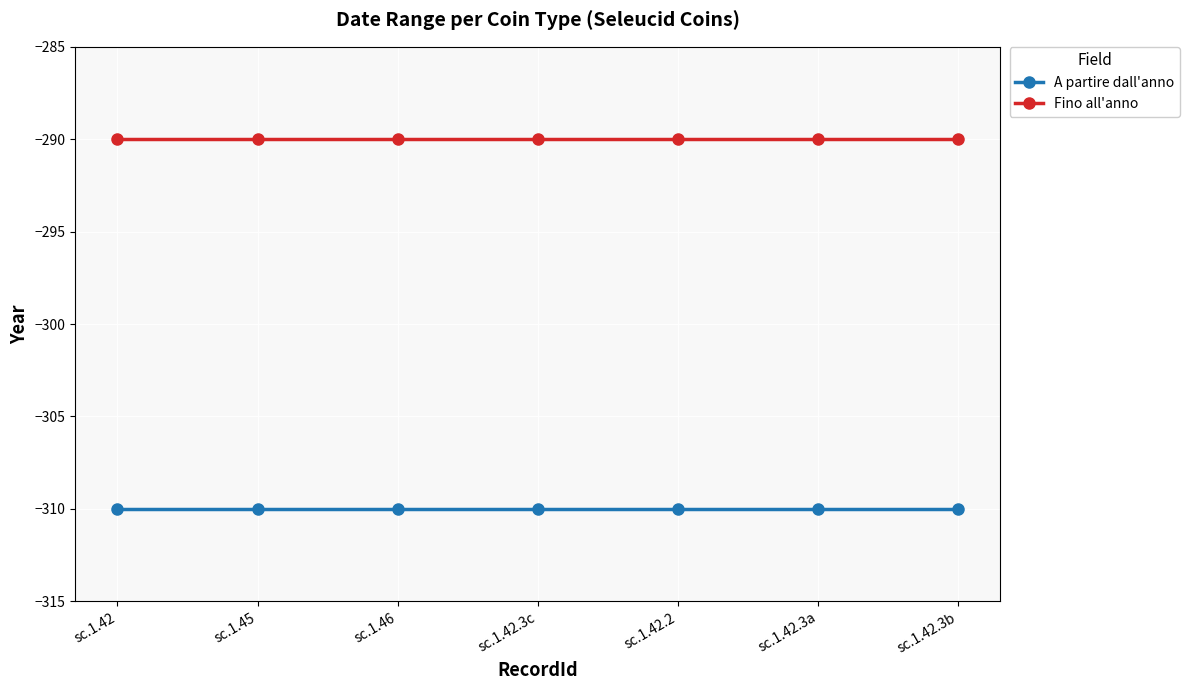

Is it true that Fino all'anno equals -290 at sc.1.42.2?

True